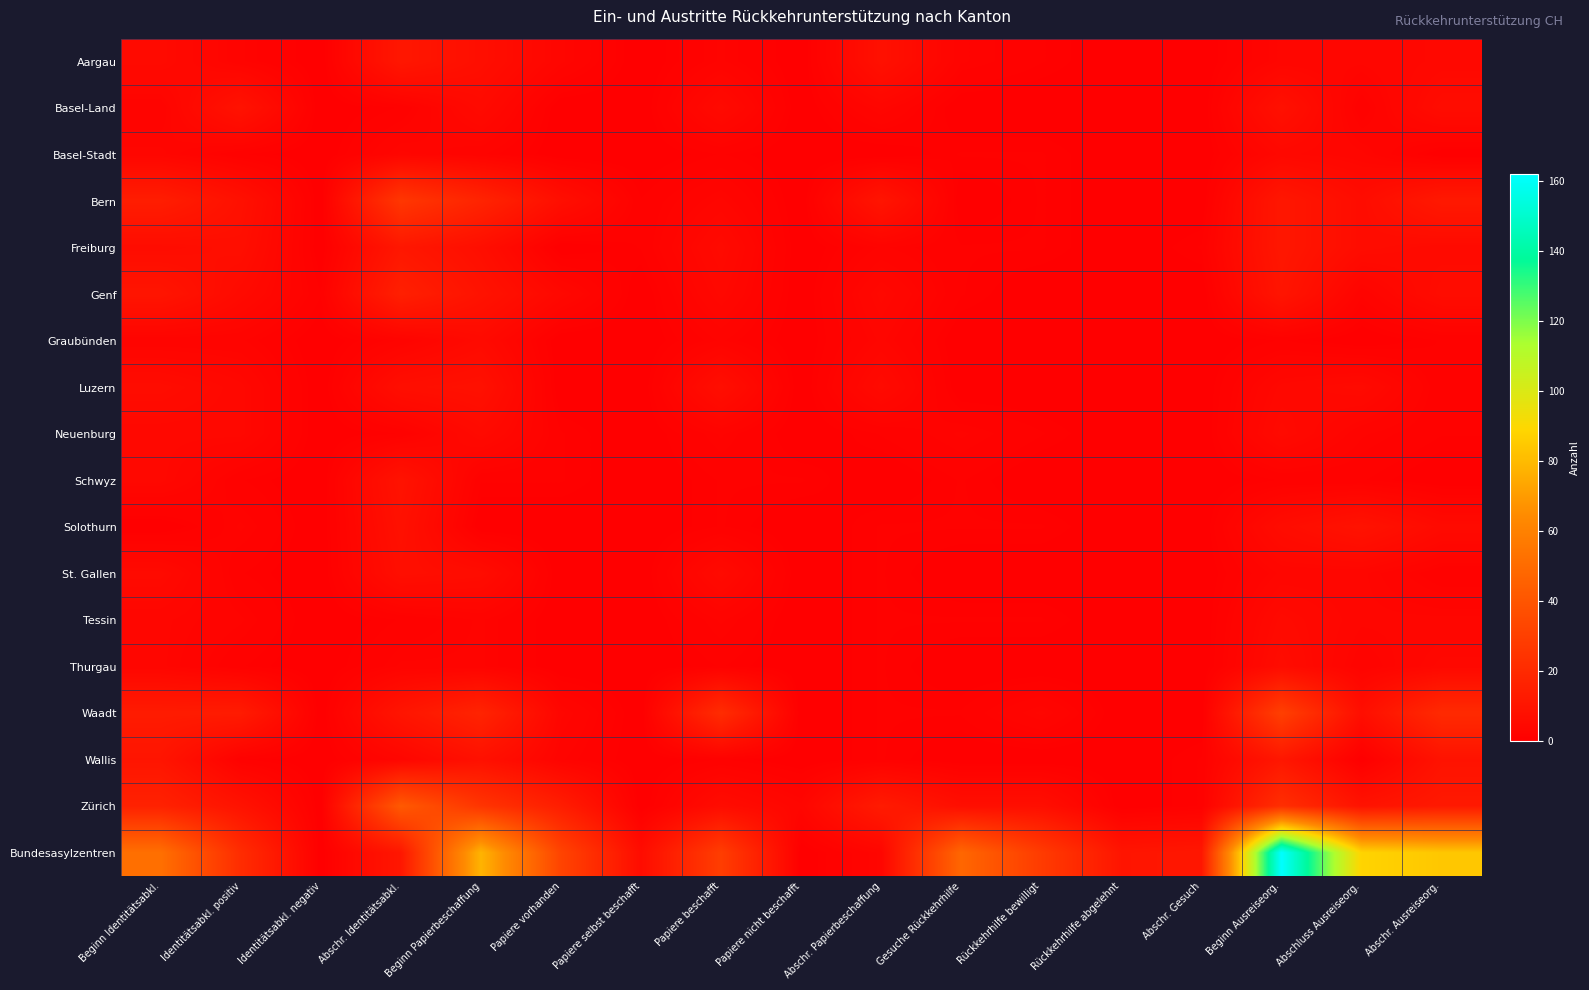

List the series in order of their peak value, lowest first.

Basel-Stadt, Graubünden, Neuenburg, Tessin, Thurgau, St. Gallen, Luzern, Basel-Land, Schwyz, Solothurn, Aargau, Freiburg, Wallis, Genf, Bern, Waadt, Zürich, Bundesasylzentren